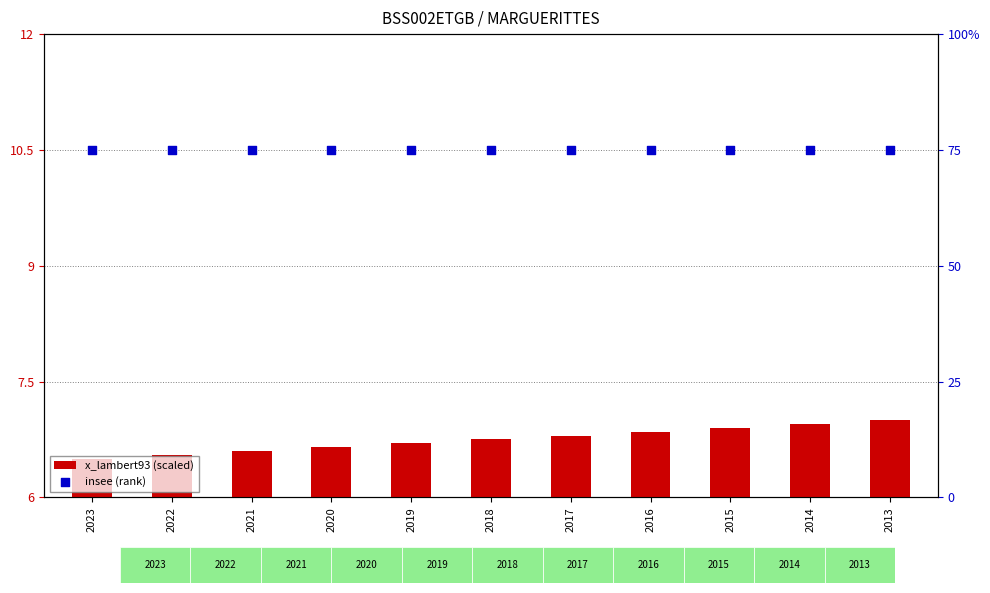

Which series has the largest Y range (max minus min)?

x_lambert93 (scaled)